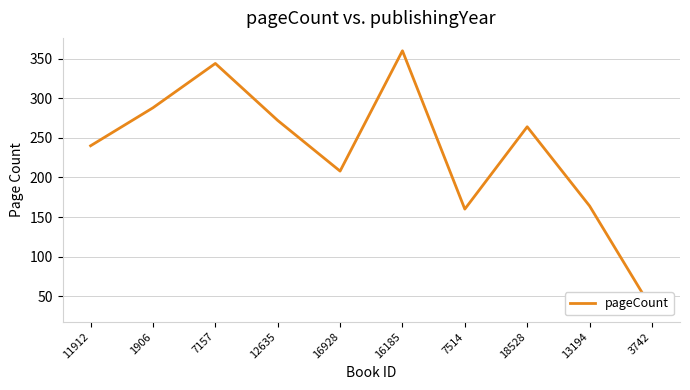

What is the sum of the values at 3742 and 1906?

322